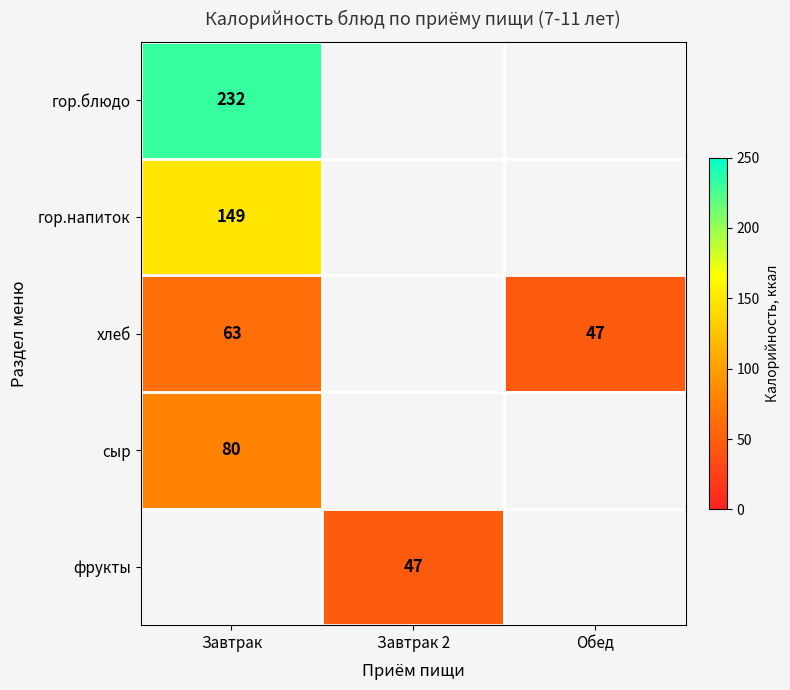

The хлеб series shows 47 at Обед. True or false?

True